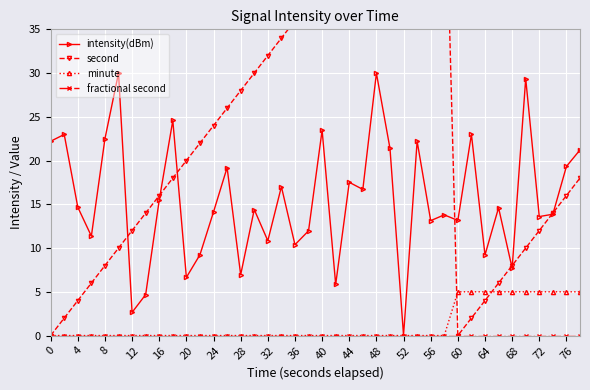

How many values in the minute series exceed 0?

10